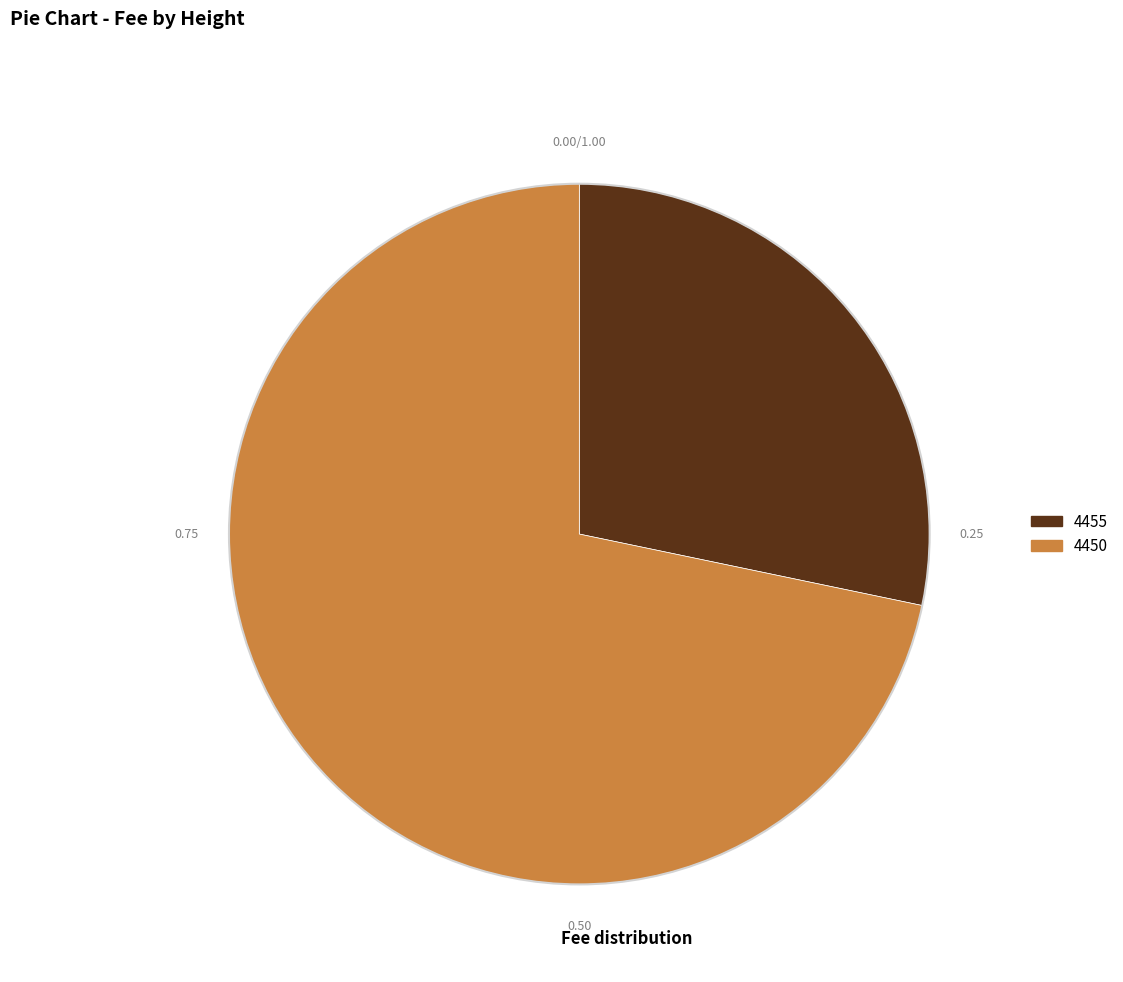

Rank the categories by value from lowest to highest.

4455, 4450